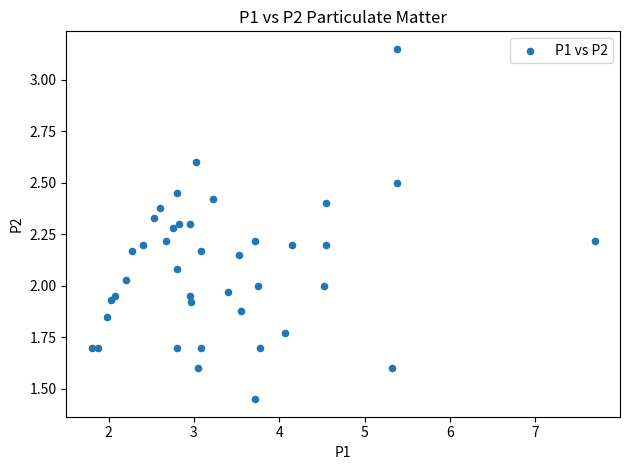

What is the range of X values (max minus min)?

5.9